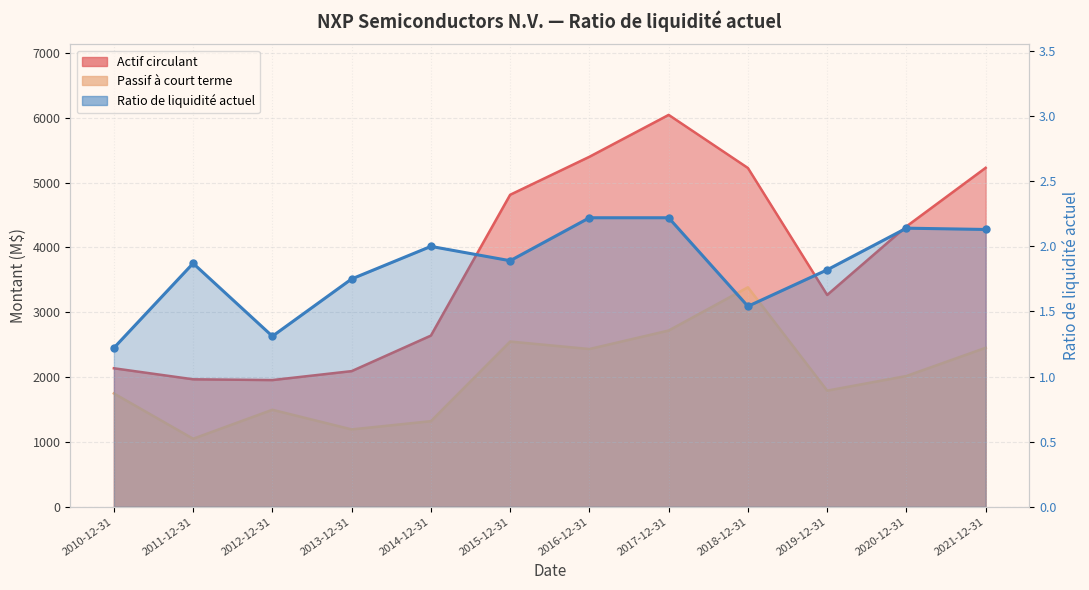

True or false: Actif circulant has more than 2 points higher than both neighbors.

False